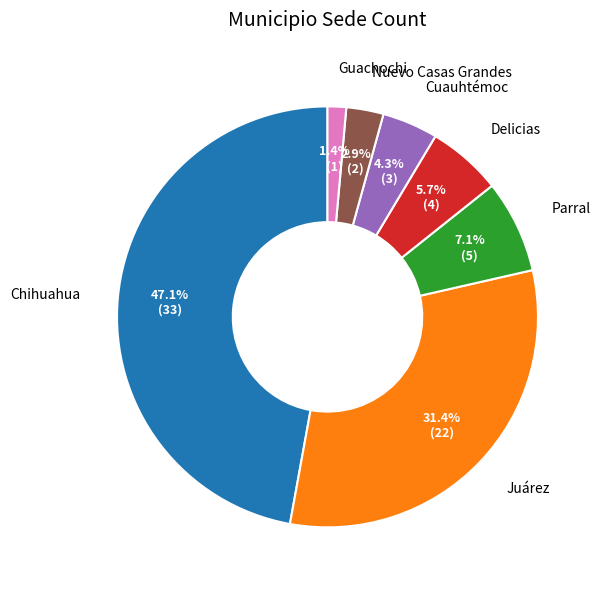

To the nearest percent, what is the difference between the Cuauhtémoc and Nuevo Casas Grandes slice percentages?

1%